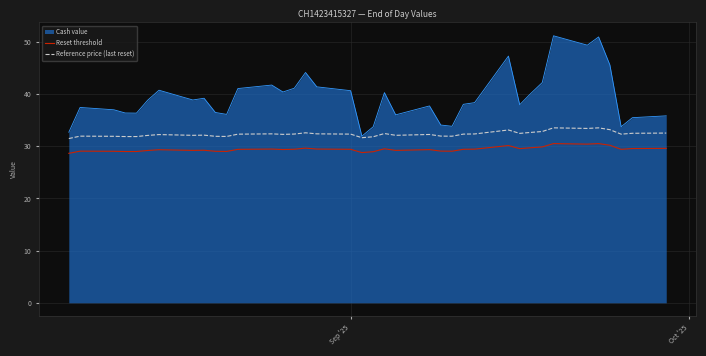

What are all the series names shown in the legend?

Cash value, Reset threshold, Reference price (last reset)